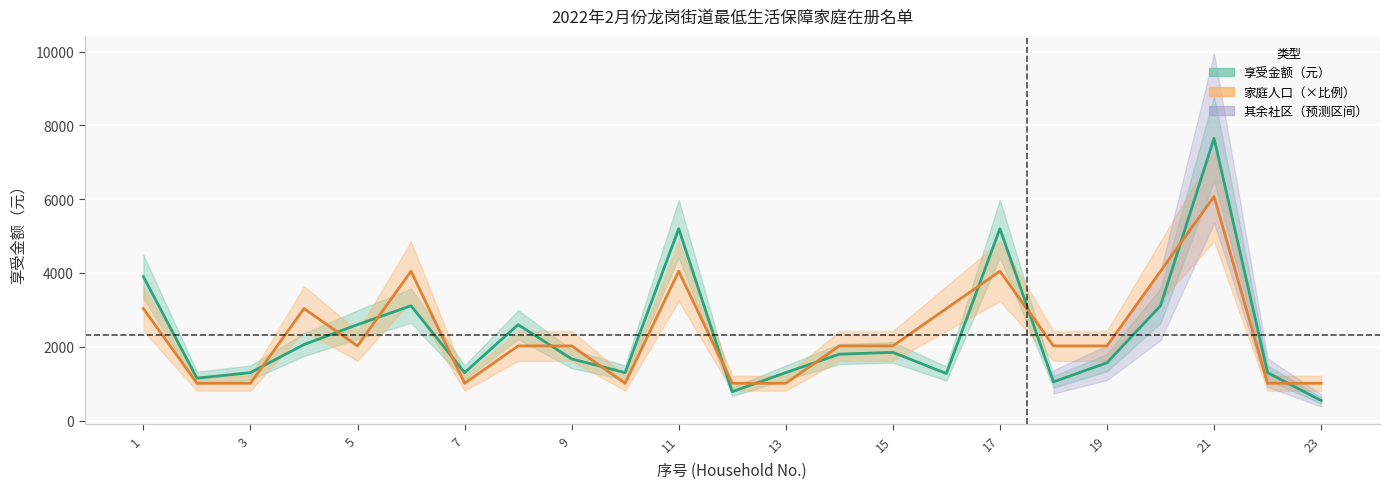

What is the total value across all series at 19?

2311.9